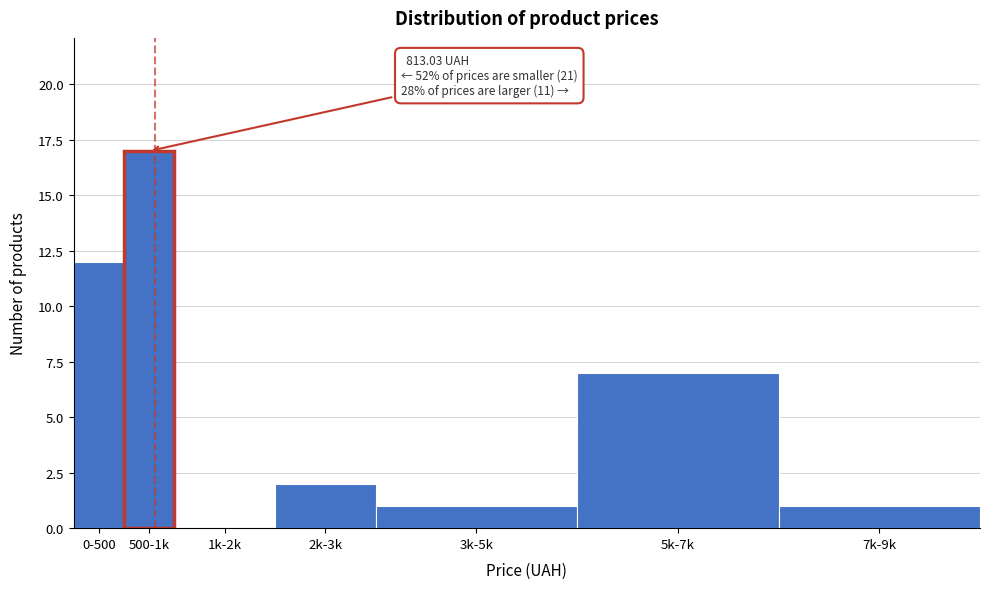

Reading right to left, extract all data points from this chart.

7k-9k=1	5k-7k=7	3k-5k=1	2k-3k=2	1k-2k=0	500-1k=17	0-500=12